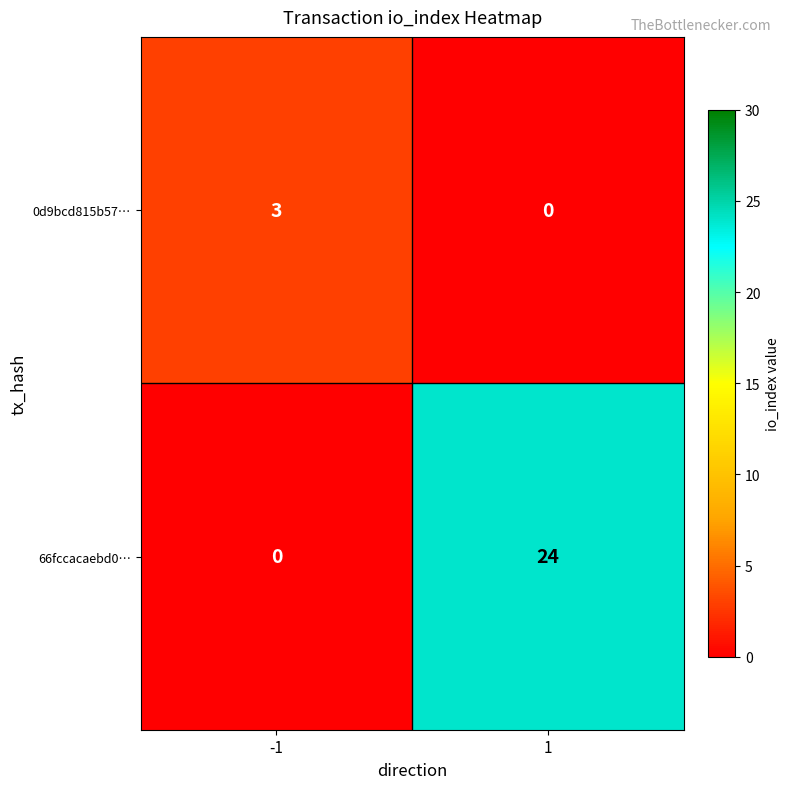

Which series has the largest total across all categories?

66fccacaebd0…